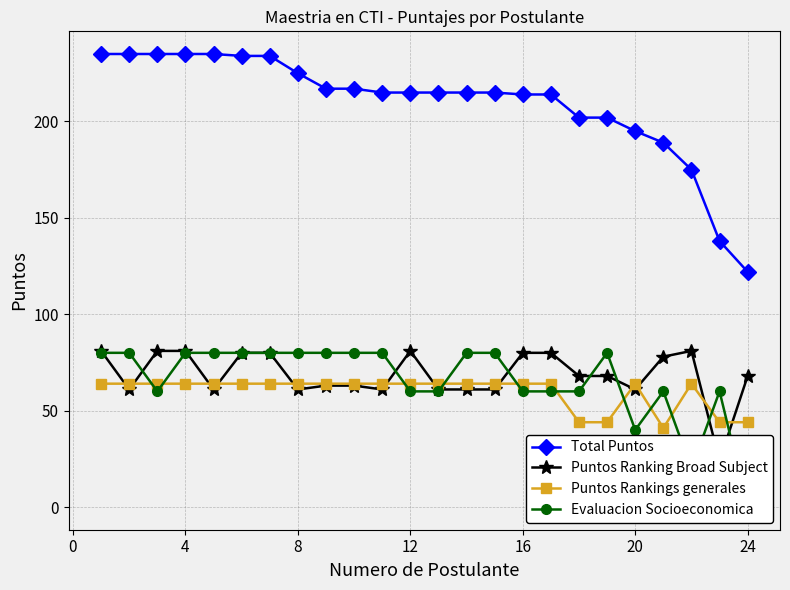

True or false: Puntos Rankings generales has a value of 64 at 12.

True